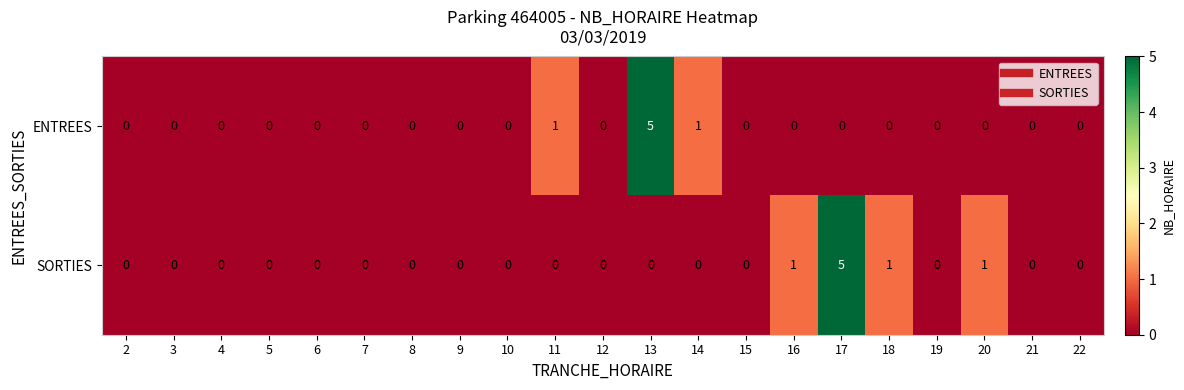

Between 15 and 17, which series saw the biggest shift?

SORTIES